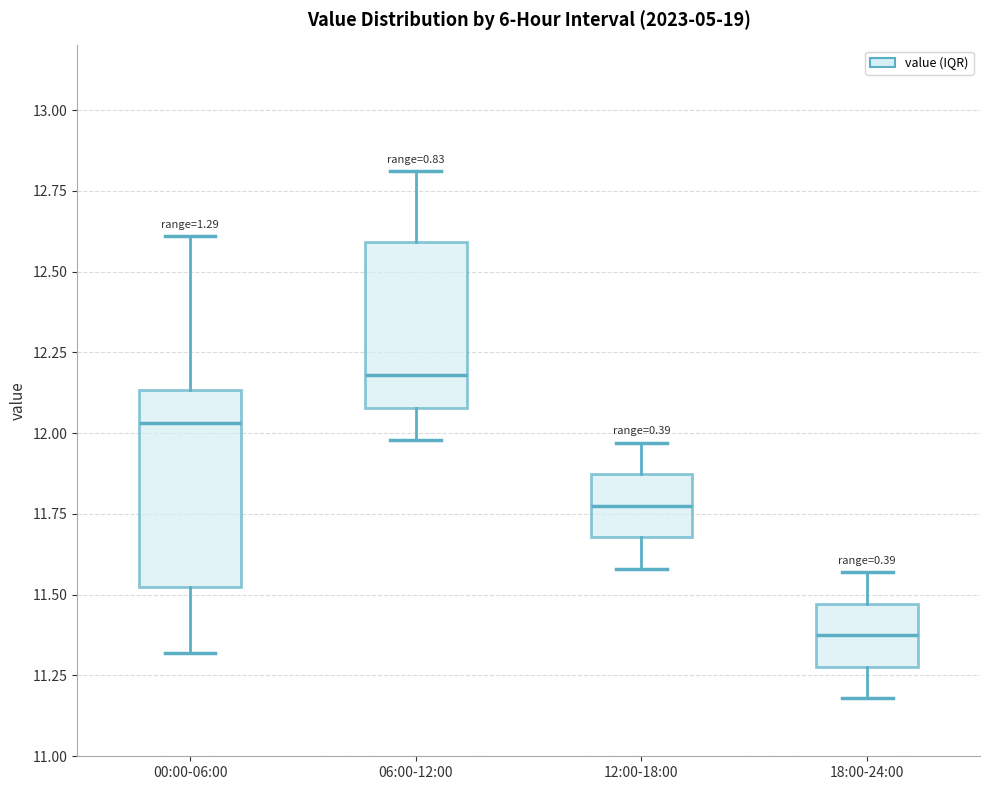

Reading left to right, transcribe this box plot: for each box, give where its median line is, the range the box spans, and where its two whiskers end, as read against the y-axis. The values are not printed on the chart, so give them approximately, as read against the axis.

00:00-06:00: median 12.05, box 11.55 to 12.15, whiskers 11.30 to 12.60
06:00-12:00: median 12.20, box 12.10 to 12.60, whiskers 12.00 to 12.80
12:00-18:00: median 11.80, box 11.70 to 11.85, whiskers 11.60 to 11.95
18:00-24:00: median 11.40, box 11.30 to 11.45, whiskers 11.20 to 11.55